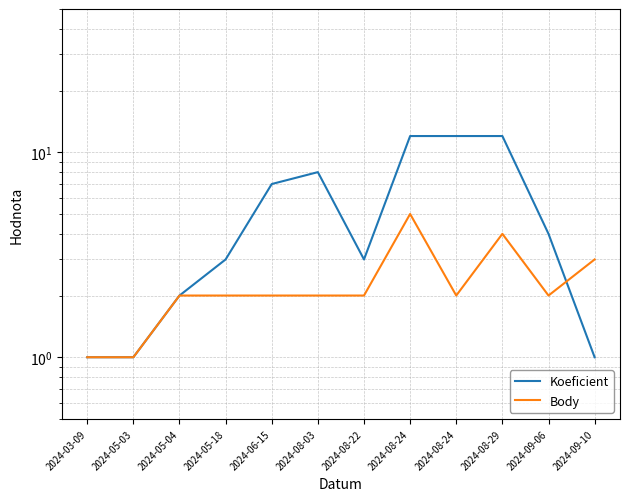

In Body, how many points are lower than both neighbors (excluding endpoints)?

2